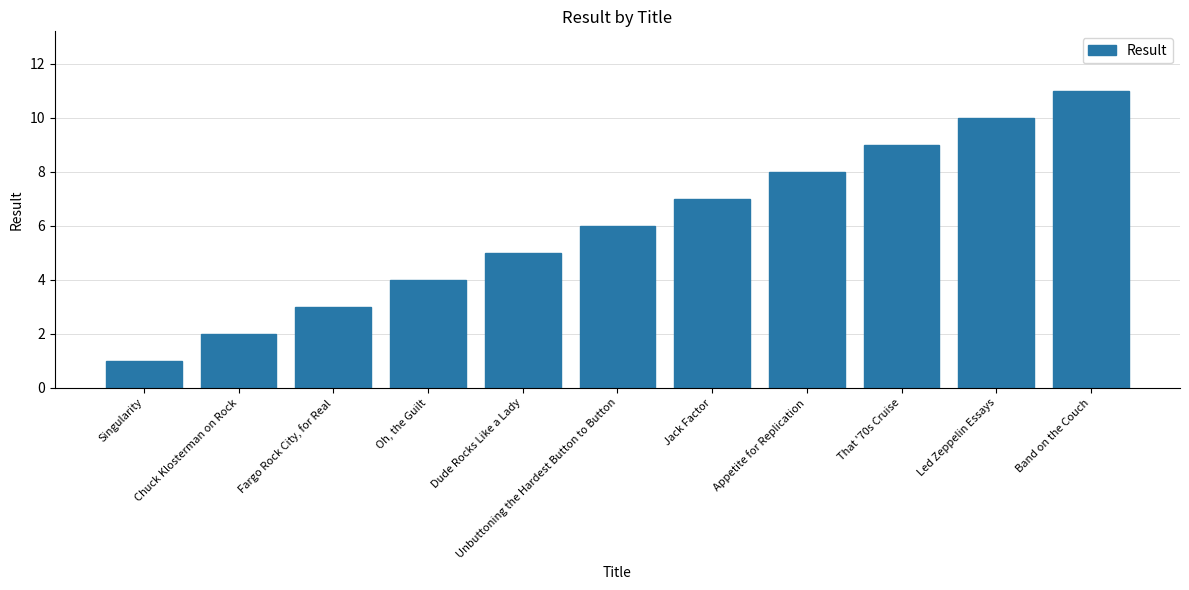

What is the minimum value shown in the chart?

1